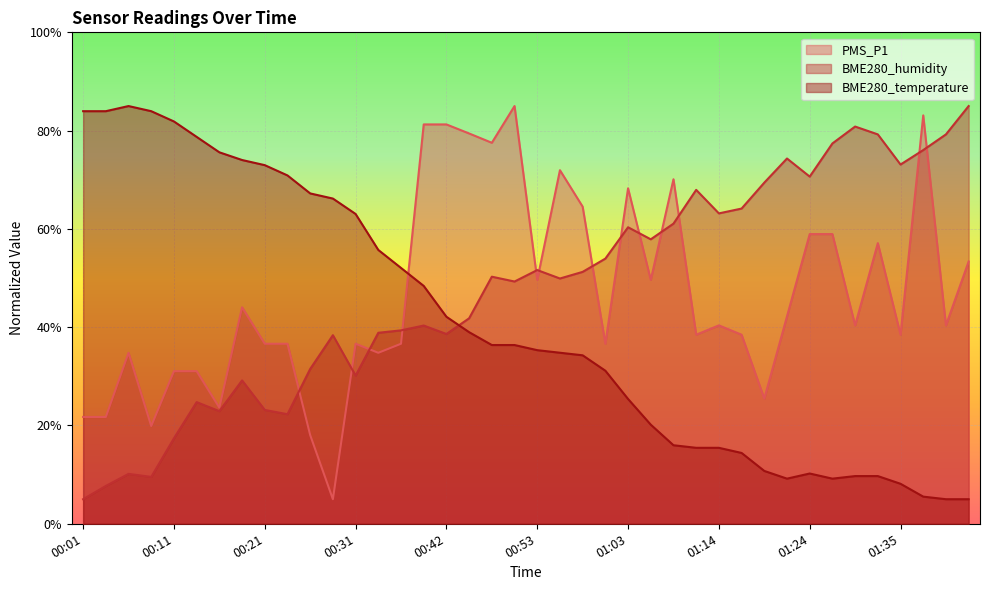

Reading left to right, transcribe all the data shown in this chart.

PMS_P1: 21.7	21.7	34.8	19.9	31.1	31.1	23.6	44.1	36.6	36.6	18.1	5.0	36.6	34.8	36.6	81.3	81.3	79.4	77.5	85.0	49.6	71.9	64.5	36.6	68.3	49.6	70.1	38.5	40.4	38.5	25.5	42.2	58.9	58.9	40.4	57.1	38.5	83.1	40.4	53.4
BME280_humidity: 5.0	7.7	10.2	9.5	17.4	24.8	22.9	29.2	23.2	22.3	31.5	38.4	30.2	38.9	39.4	40.3	38.6	41.8	50.3	49.3	51.6	49.9	51.3	54.0	60.3	57.9	61.1	67.9	63.2	64.1	69.4	74.3	70.6	77.4	80.8	79.2	73.1	76.0	79.2	85.0
BME280_temperature: 84.0	84.0	85.0	84.0	81.9	78.7	75.6	74.0	73.0	70.9	67.2	66.2	63.0	55.7	52.1	48.4	42.1	39.0	36.4	36.4	35.3	34.8	34.3	31.1	25.4	20.2	16.0	15.5	15.5	14.4	10.8	9.2	10.2	9.2	9.7	9.7	8.1	5.5	5.0	5.0